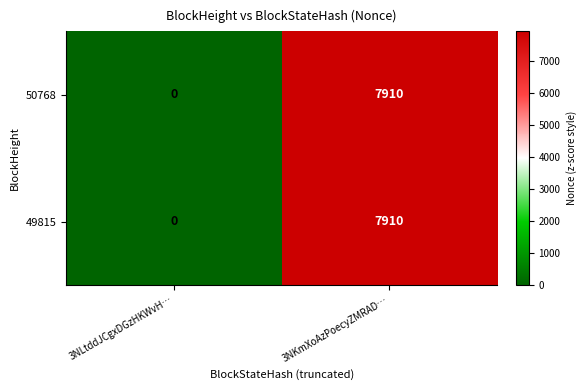

List the labels in order of 50768 value, largest first.

3NKmXoAzPoecyZMRAD…, 3NLtddJCgxDGzHKWvH…